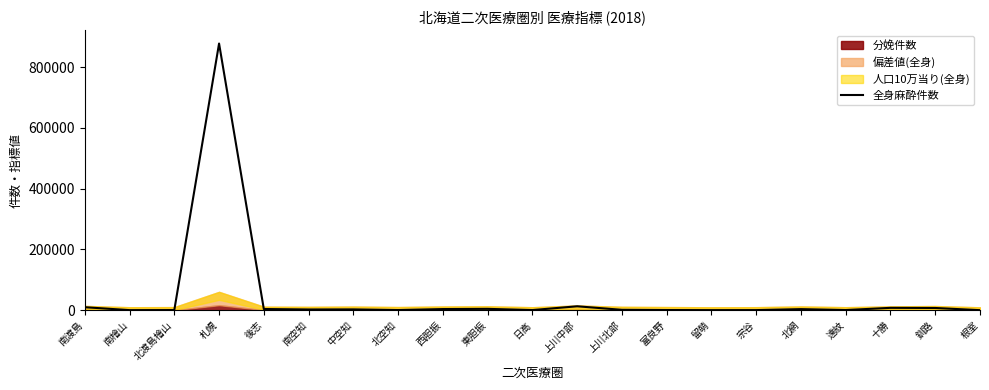

Between 西胆振 and 東胆振, which is larger?

東胆振